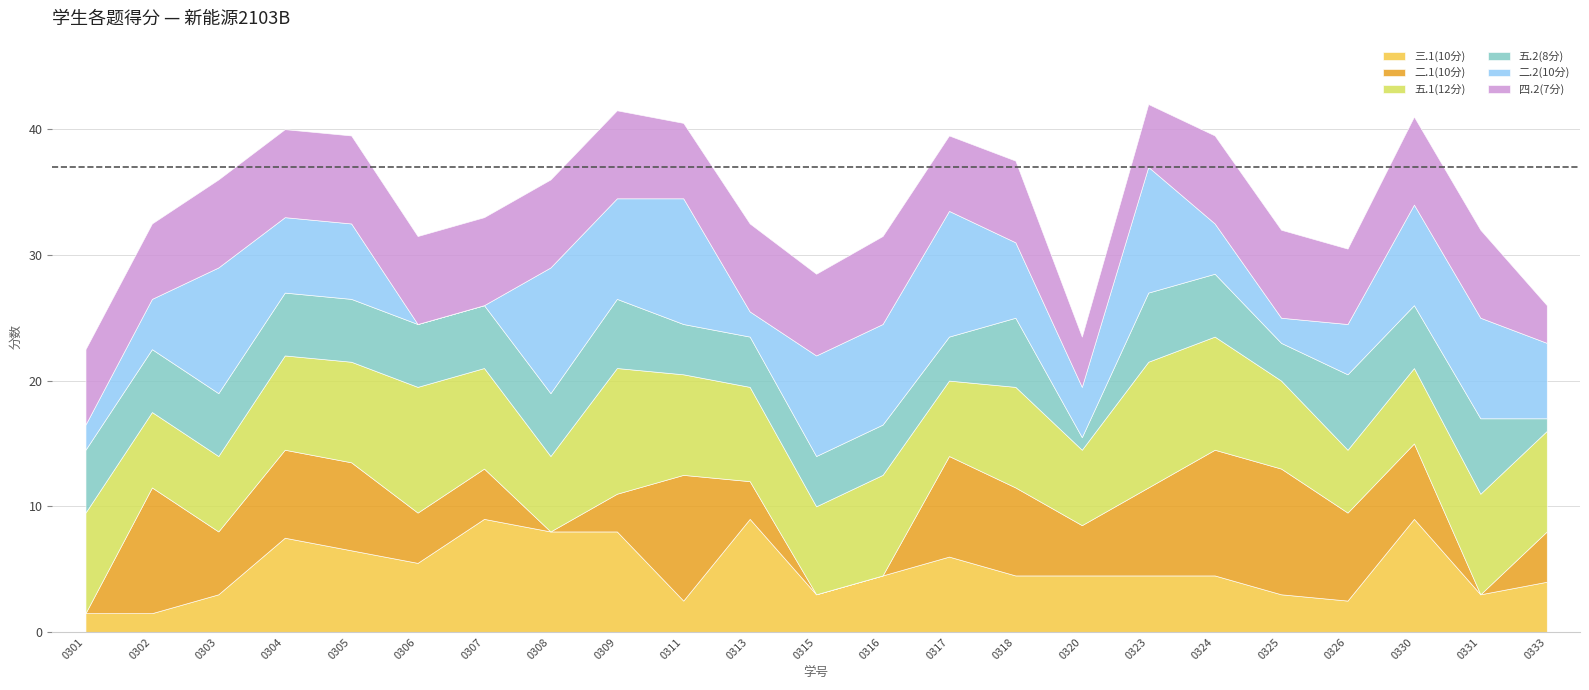

The 五.1(12分) series shows 3.8 at 2132140330. True or false?

False